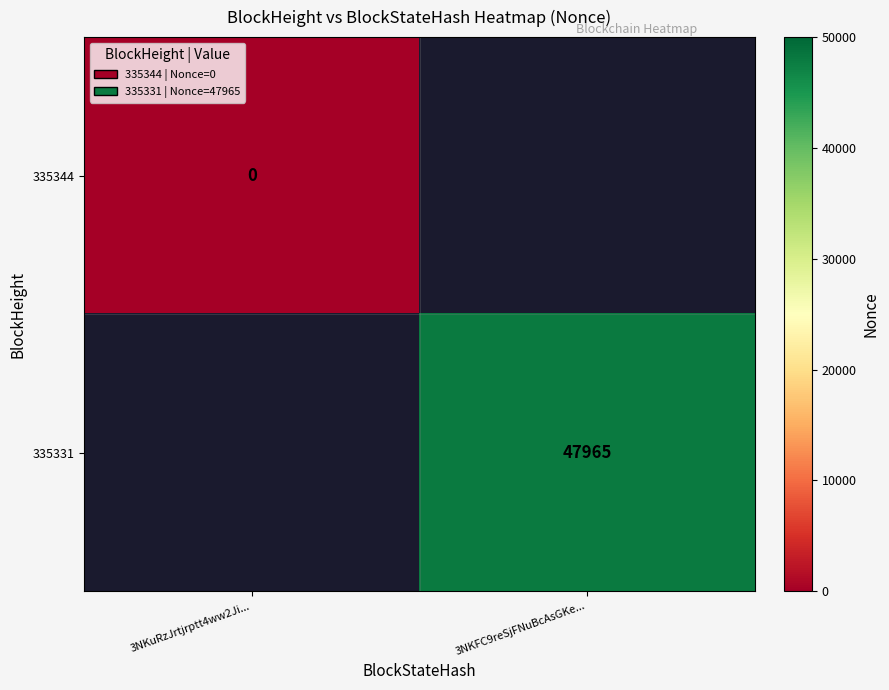

At how many categories does at least one series exceed 12075?

1